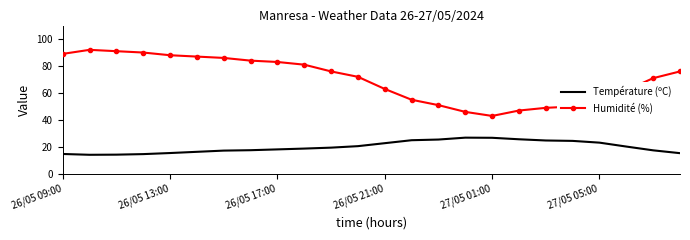

What are all the series names shown in the legend?

Température (ºC), Humidité (%)